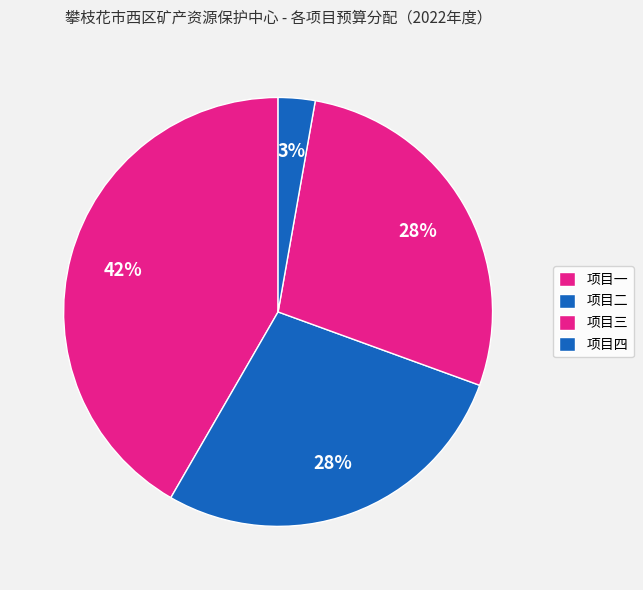

Is it true that 项目二 is 22% of the pie?

False